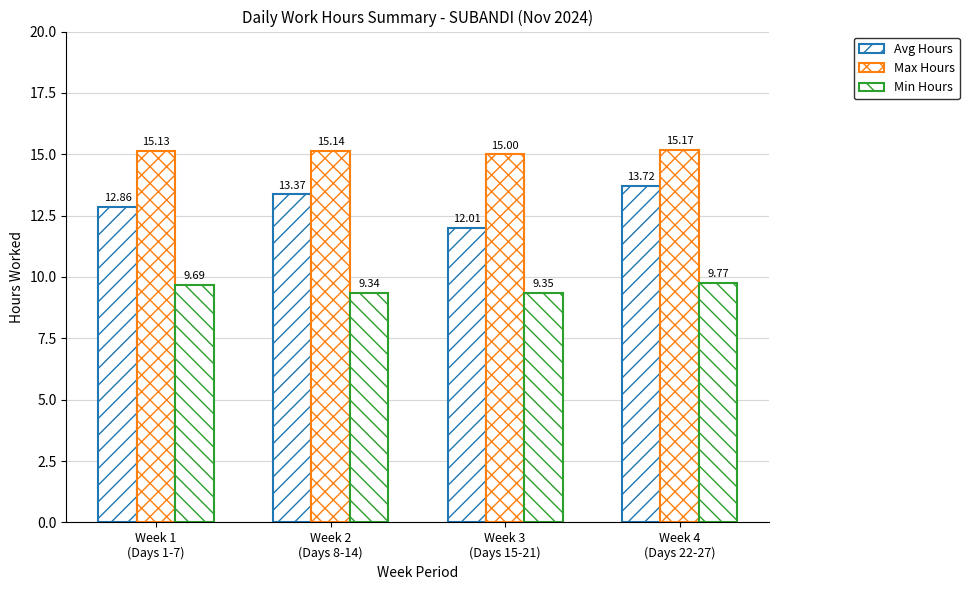

List the labels in order of Max Hours value, largest first.

Week 4
(Days 22-27), Week 2
(Days 8-14), Week 1
(Days 1-7), Week 3
(Days 15-21)